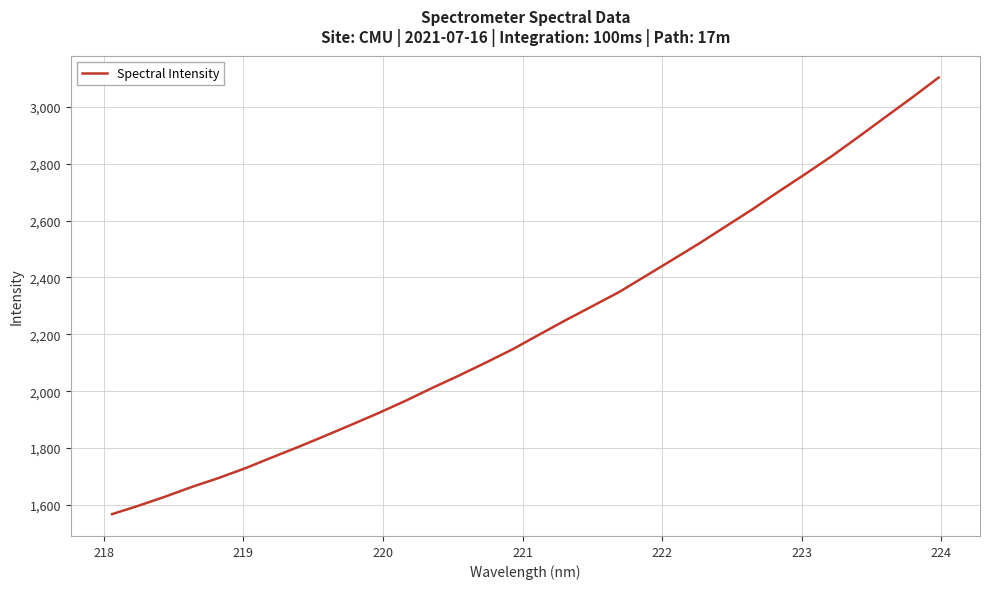

Count the number of categories in the chart.

32